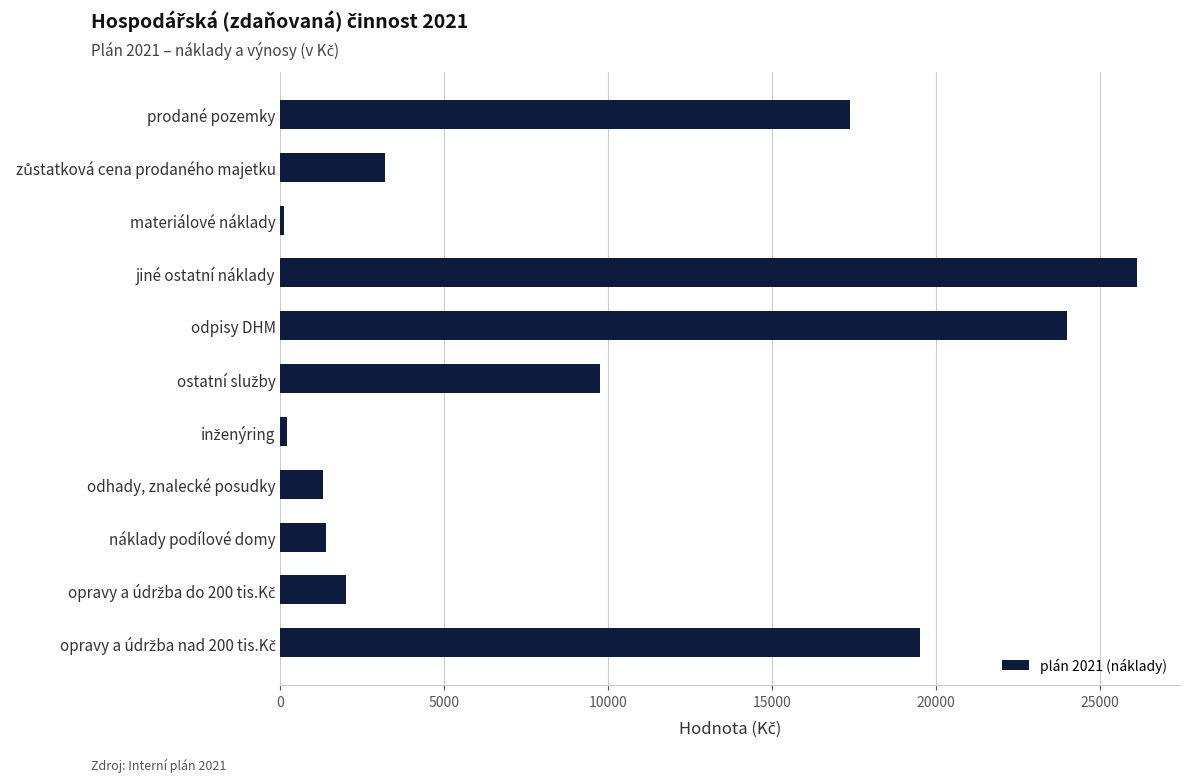

Which has a higher value, materiálové náklady or jiné ostatní náklady?

jiné ostatní náklady